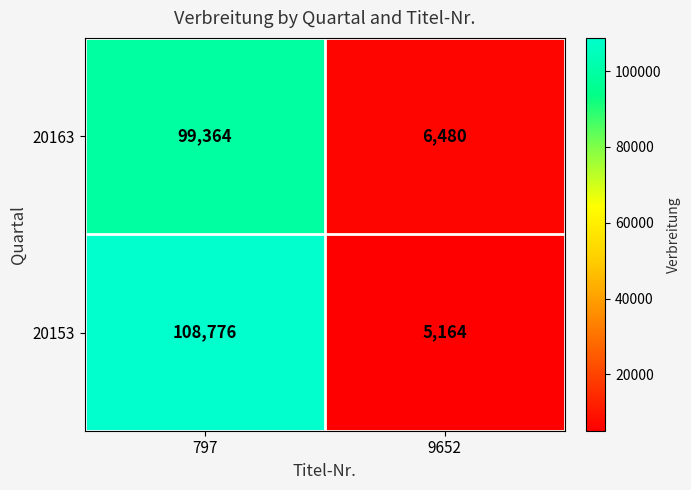

Which series changed the most between 797 and 9652?

20153